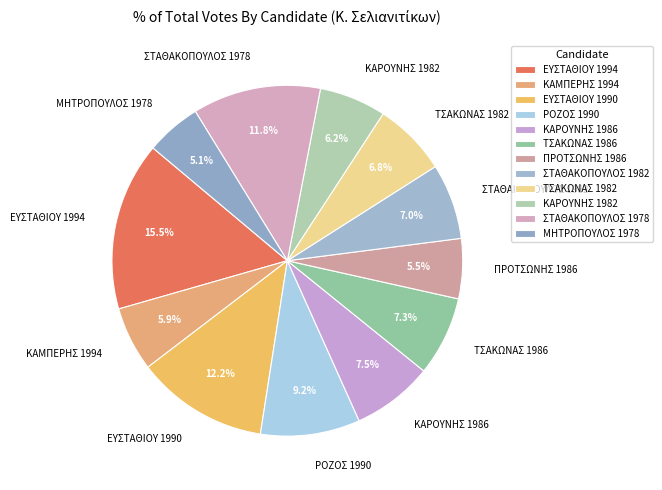

Which category has the biggest portion of the pie?

ΕΥΣΤΑΘΙΟΥ 1994